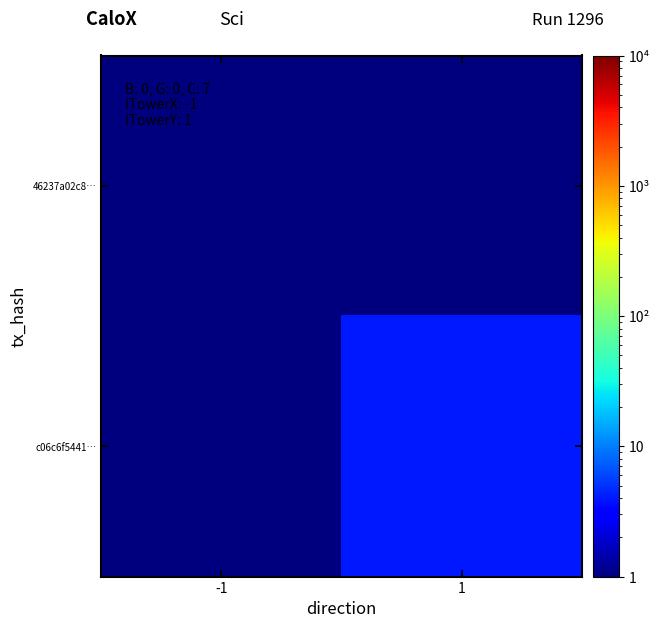

Rank the series by their maximum value, from lowest to highest.

46237a02c8…, c06c6f5441…